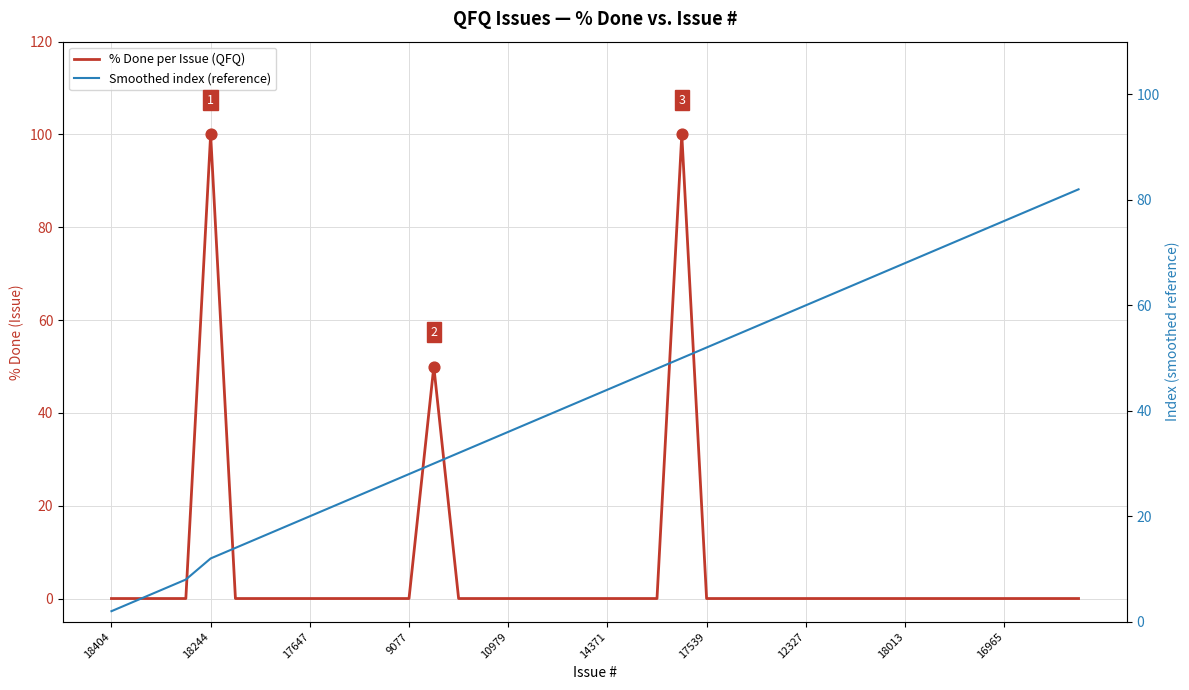

Is the value of Smoothed index (reference) at 33 greater than the value of % Done per Issue (QFQ) at 27?

Yes